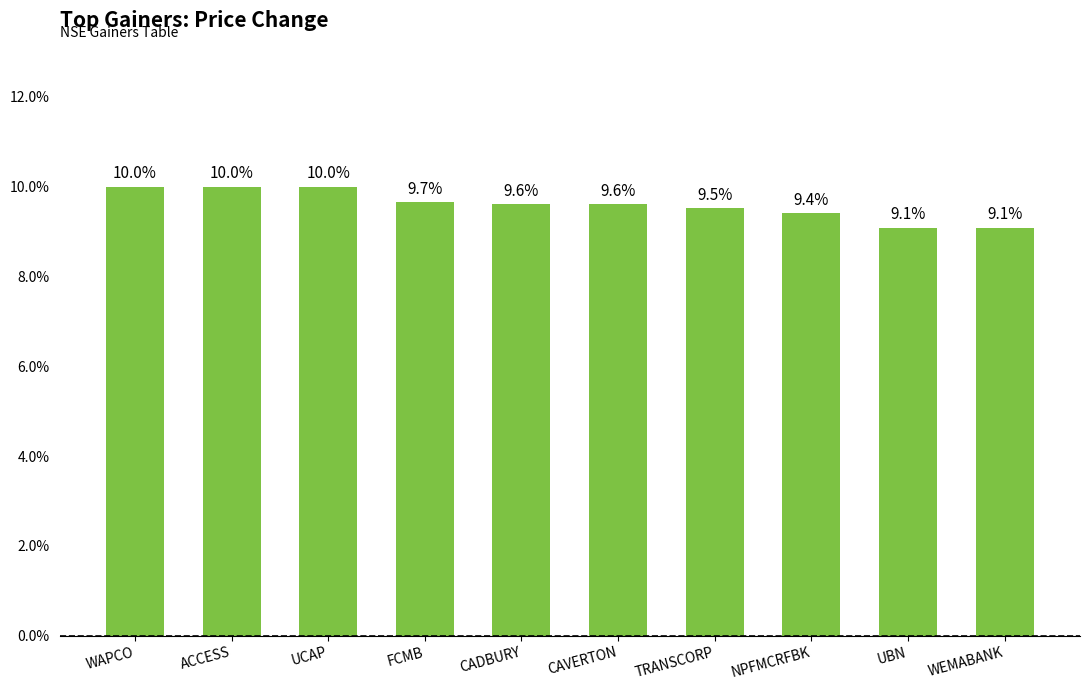

Are the bars horizontal?

No